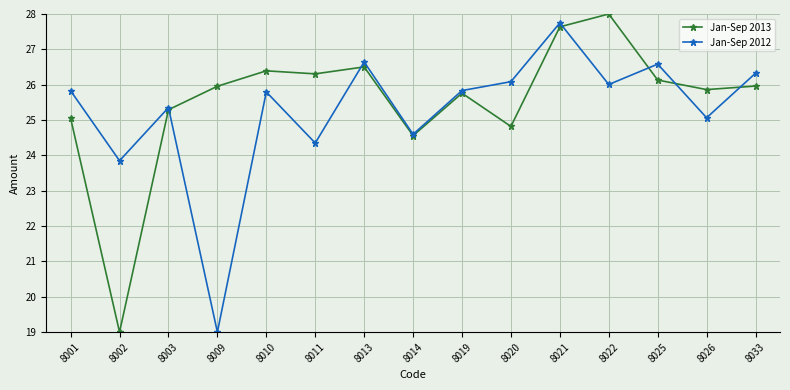

What is the smallest value displayed?

19.0